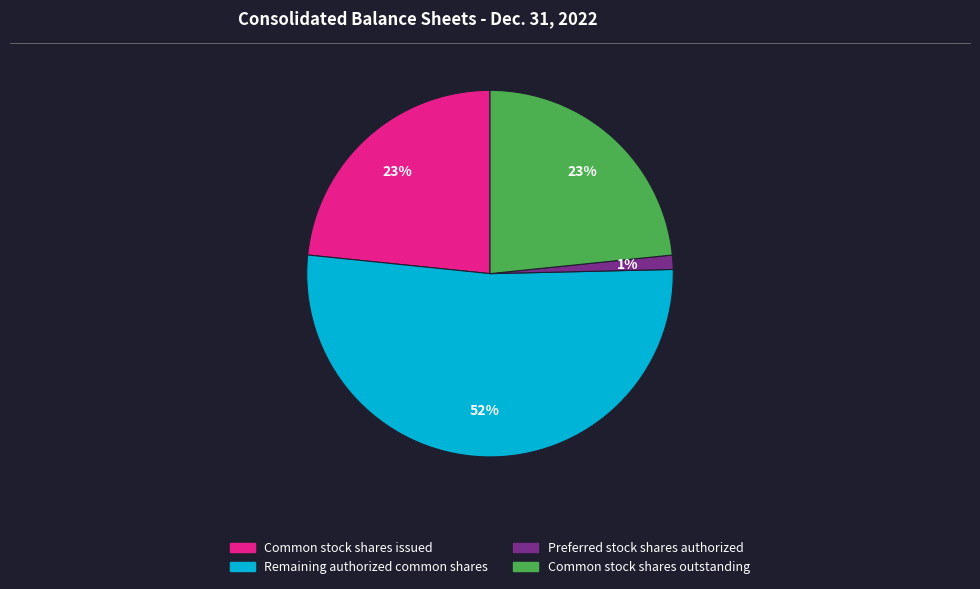

Does any single category account for the majority?

Yes